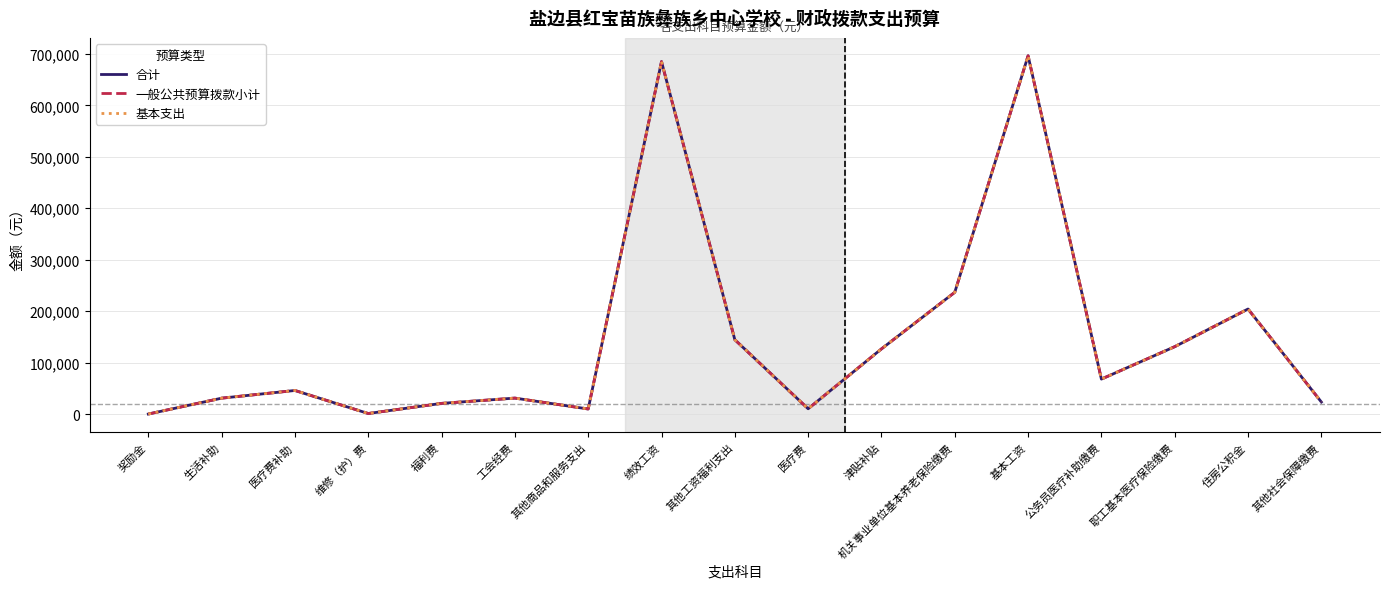

What is the sum of the 合计 values at 生活补助 and 职工基本医疗保险缴费?

162045.3